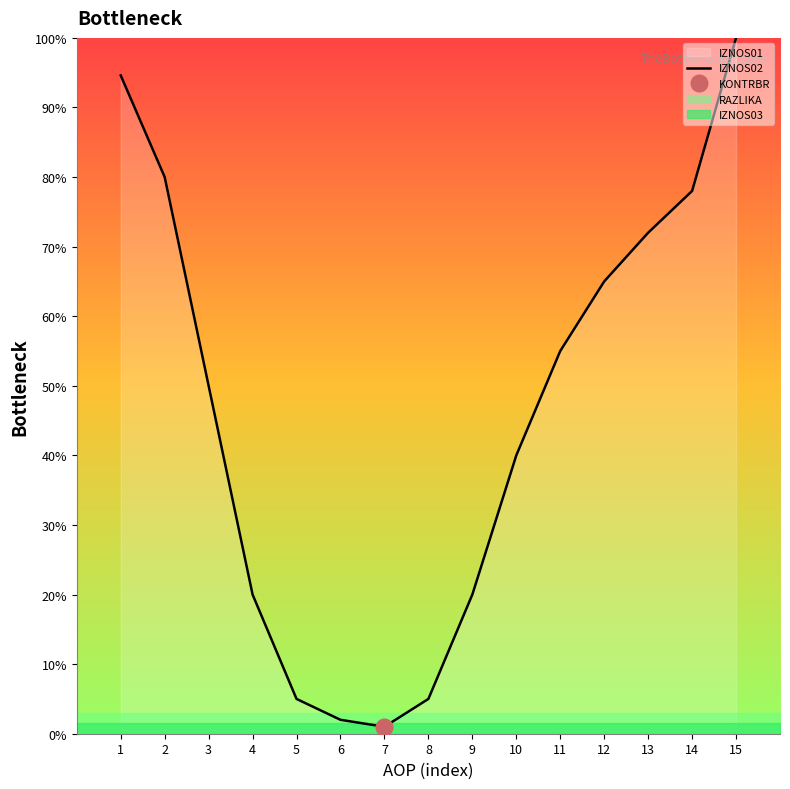

Reading left to right, transcribe all the data shown in this chart.

1=94.6	2=80.0	3=50.0	4=20.0	5=5.0	6=2.0	7=1.0	8=5.0	9=20.0	10=40.0	11=55.0	12=65.0	13=72.0	14=78.0	15=100.0